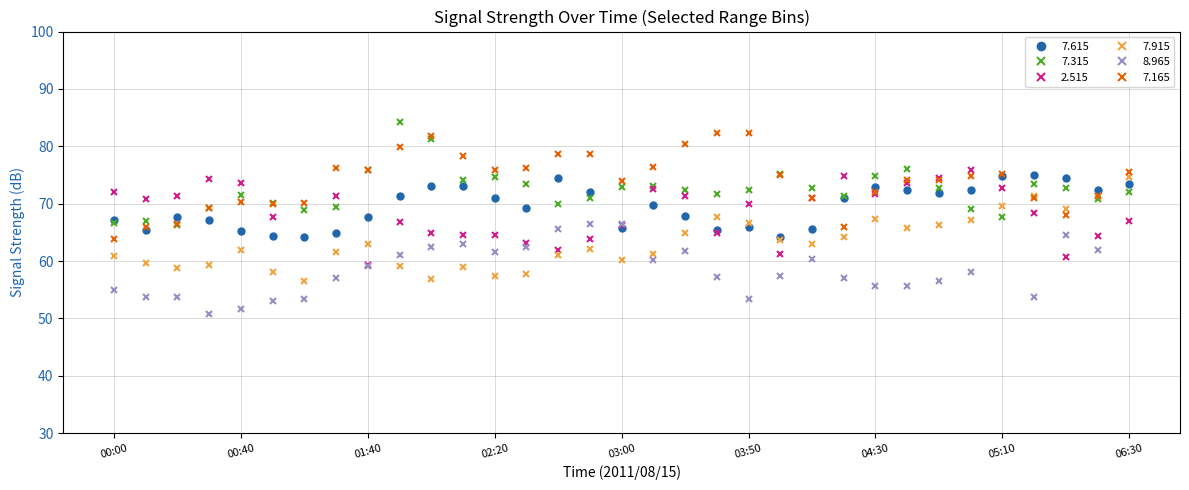

At which label does 7.165 first exceed 74?

2011/08/15 01:30